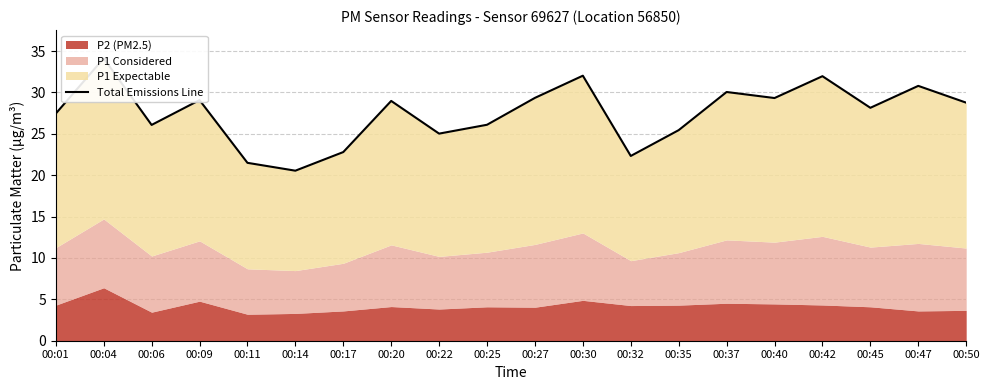

Reading right to left, list all the values displayed in this chart.

28.8	30.8	28.1	32.0	29.3	30.1	25.4	22.3	32.0	29.4	26.1	25.0	29.0	22.8	20.6	21.5	29.1	26.1	34.1	27.4